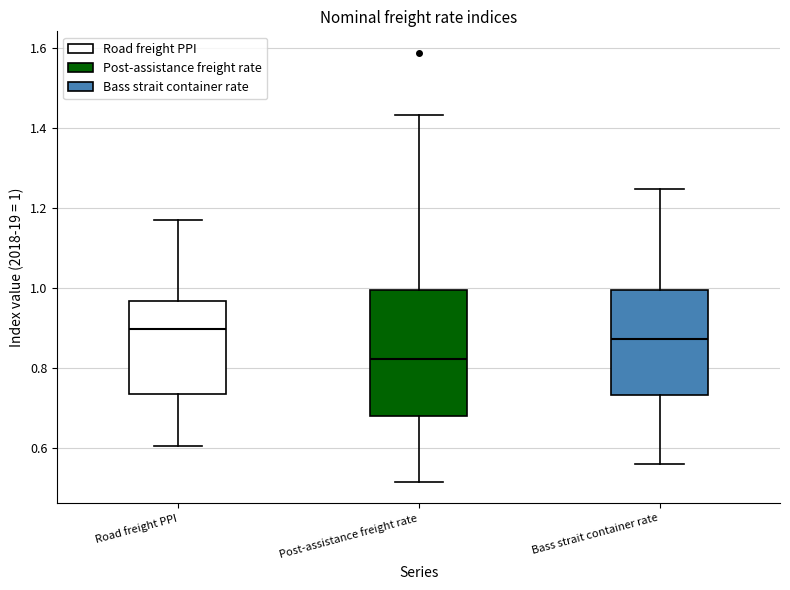

Comparing the boxes themselves (not the whiskers), which one is the tallest?

Post-assistance freight rate